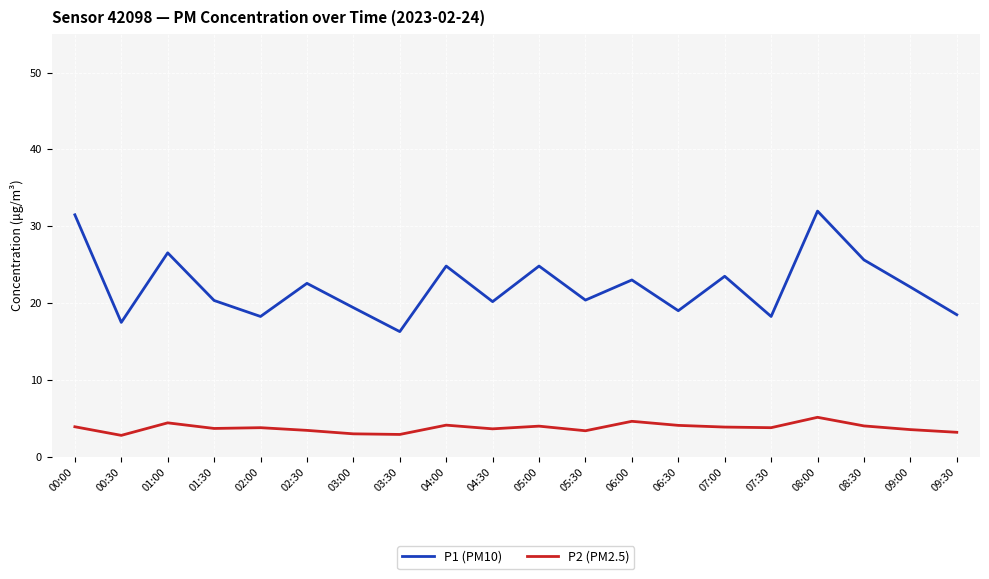

True or false: P2 (PM2.5) and P1 (PM10) intersect in this chart.

False